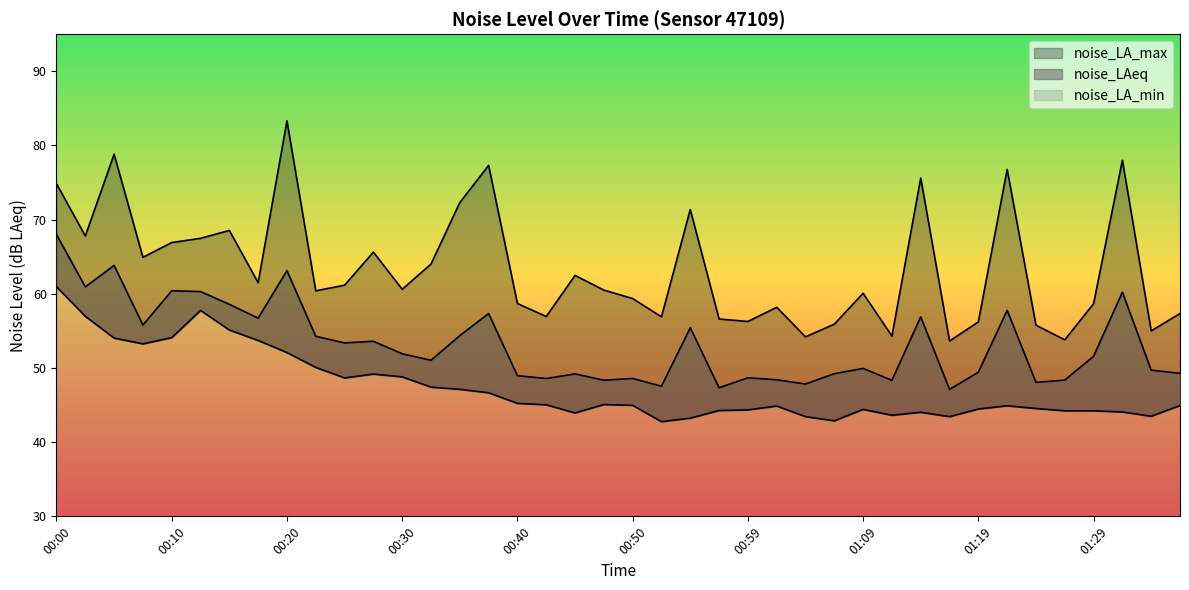

Reading left to right, list all the values displayed in this chart.

noise_LAeq: 68.0	60.9	63.8	55.8	60.4	60.3	58.6	56.7	63.1	54.3	53.4	53.6	51.9	51.0	54.4	57.3	49.0	48.6	49.2	48.4	48.6	47.5	55.4	47.3	48.7	48.4	47.8	49.2	49.9	48.3	56.9	47.1	49.4	57.8	48.1	48.4	51.6	60.2	49.7	49.3
noise_LA_max: 74.8	67.8	78.8	64.9	66.9	67.5	68.5	61.5	83.3	60.4	61.2	65.6	60.6	64.0	72.3	77.3	58.7	56.9	62.5	60.5	59.4	56.9	71.4	56.6	56.3	58.2	54.2	55.9	60.1	54.3	75.6	53.6	56.2	76.8	55.8	53.8	58.7	78.0	55.0	57.3
noise_LA_min: 61.0	57.0	54.0	53.2	54.1	57.8	55.1	53.7	52.1	50.1	48.7	49.2	48.8	47.4	47.1	46.7	45.2	45.0	43.9	45.1	45.0	42.8	43.2	44.3	44.4	44.9	43.4	42.9	44.4	43.6	44.0	43.4	44.5	44.9	44.5	44.2	44.2	44.1	43.5	44.9